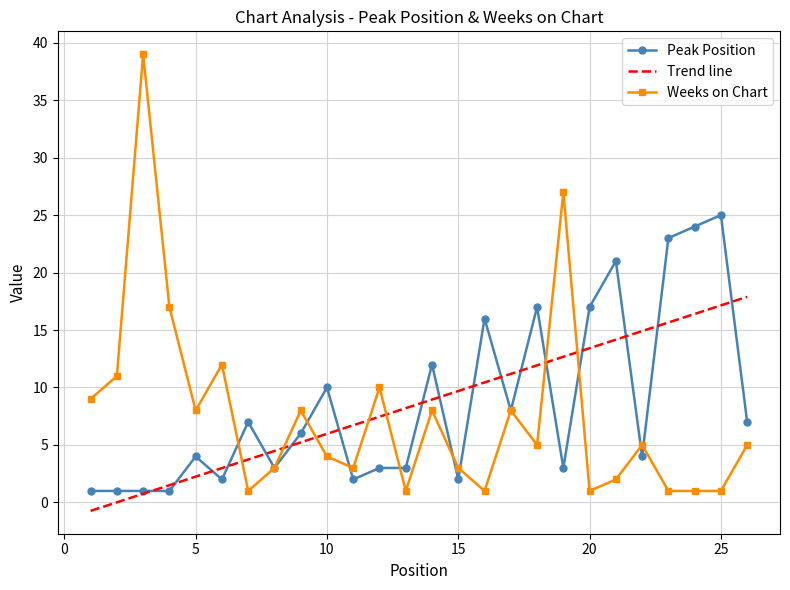

Rank the series by their maximum value, from lowest to highest.

Trend line, Peak Position, Weeks on Chart